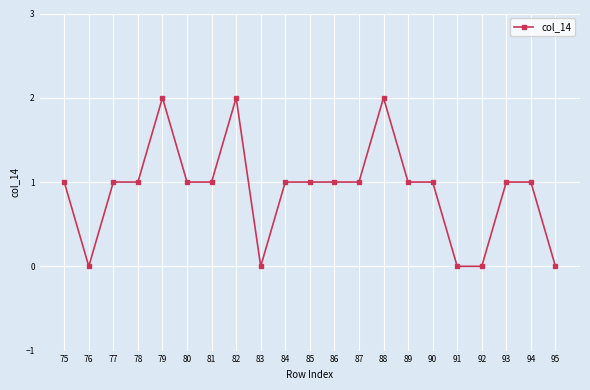

What is the difference between the values at 85 and 76?

1